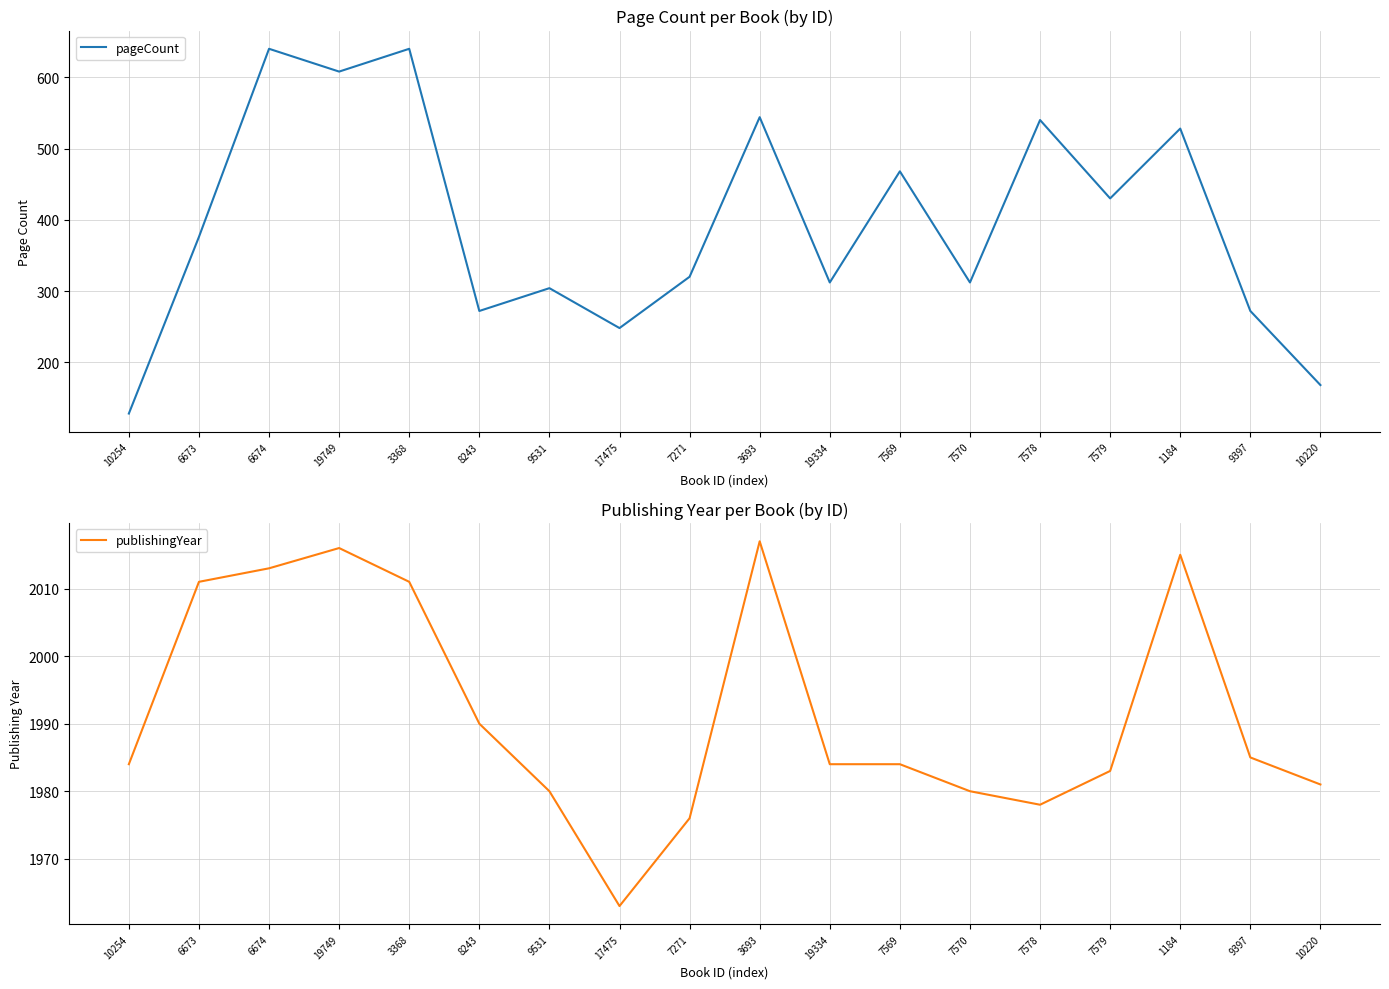

Between 7570 and 10220, which is larger?

7570